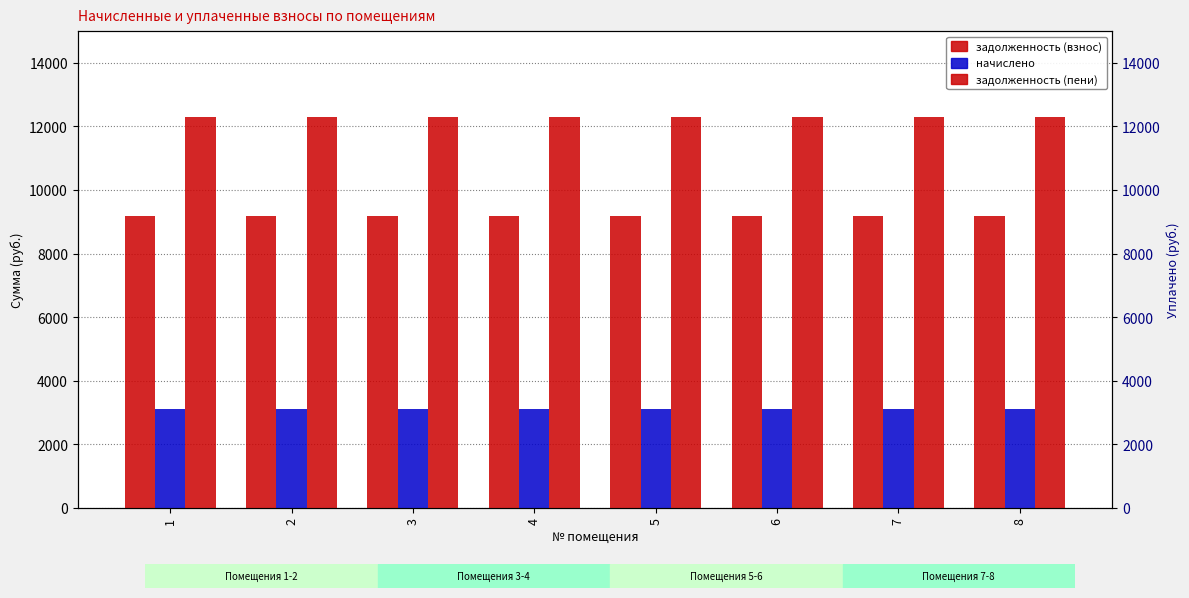

Count the number of data series in this chart.

3